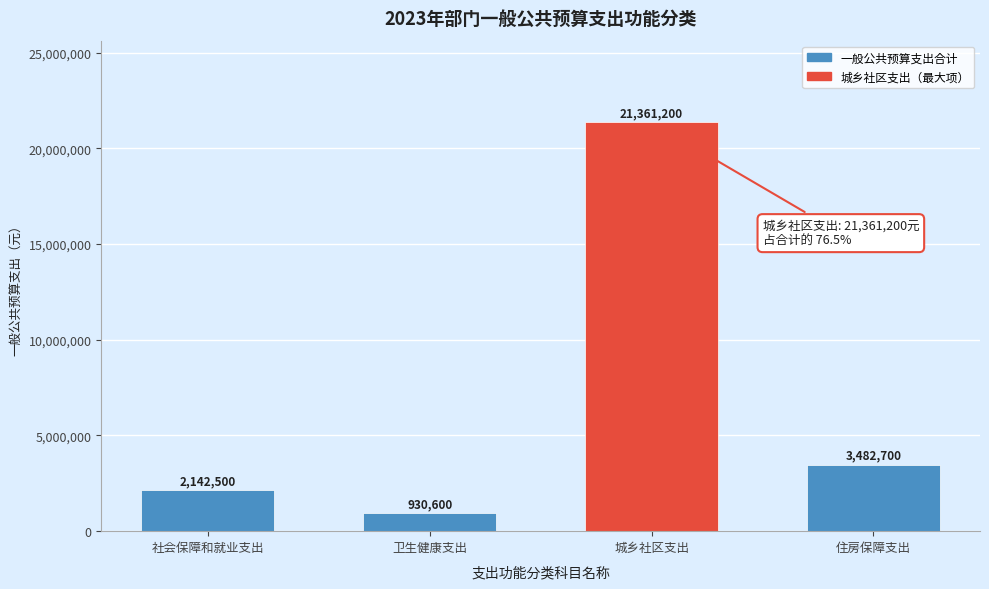

Reading right to left, list all the values displayed in this chart.

3482700	21361200	930600	2142500